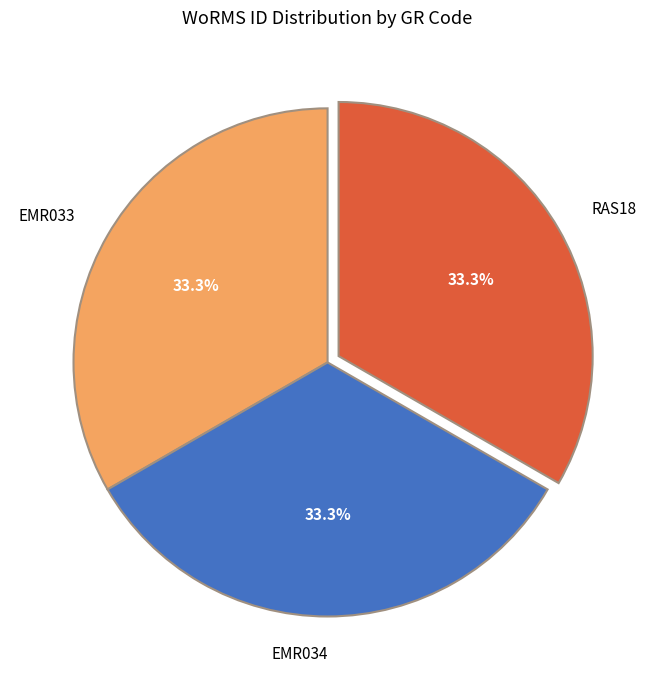

What is the total percentage of EMR034 and EMR033?

66.7%